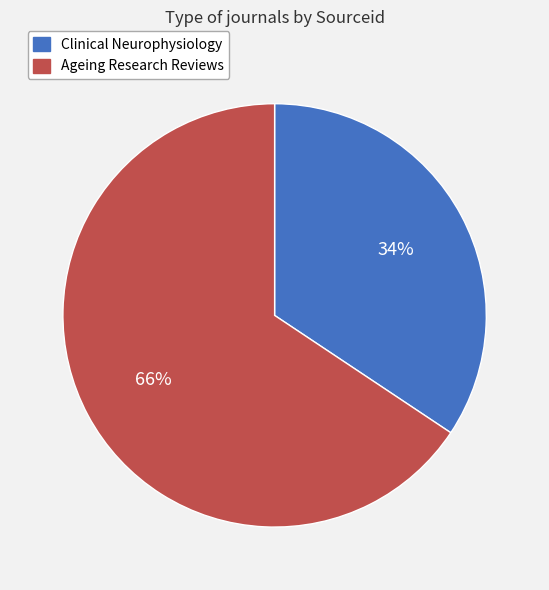

Which category accounts for the majority?

Ageing Research Reviews